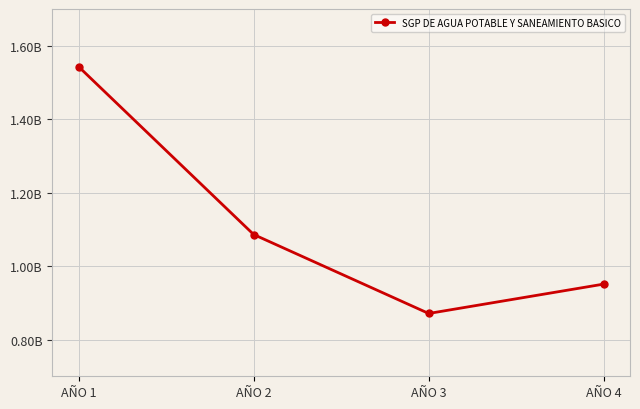

Where is the data nearest to the value 1207000000?

AÑO 2